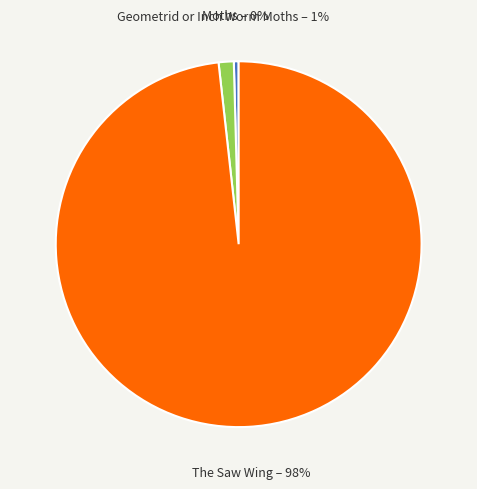

How many slices are in this pie chart?

3